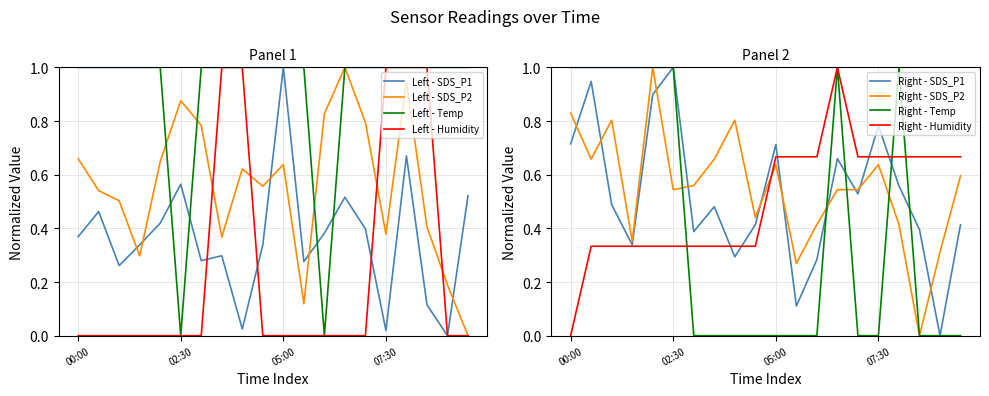

Where is the first local minimum for Temp?

02:30